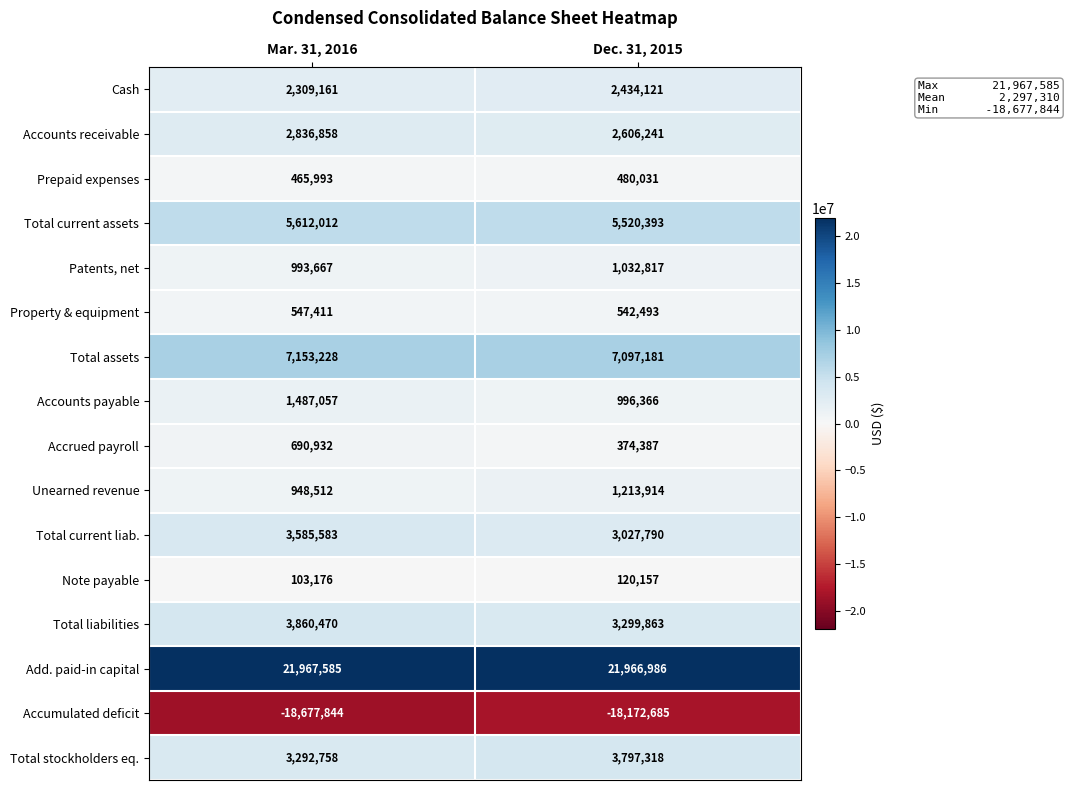

What is the sum of all Add. paid-in capital values?

43934571